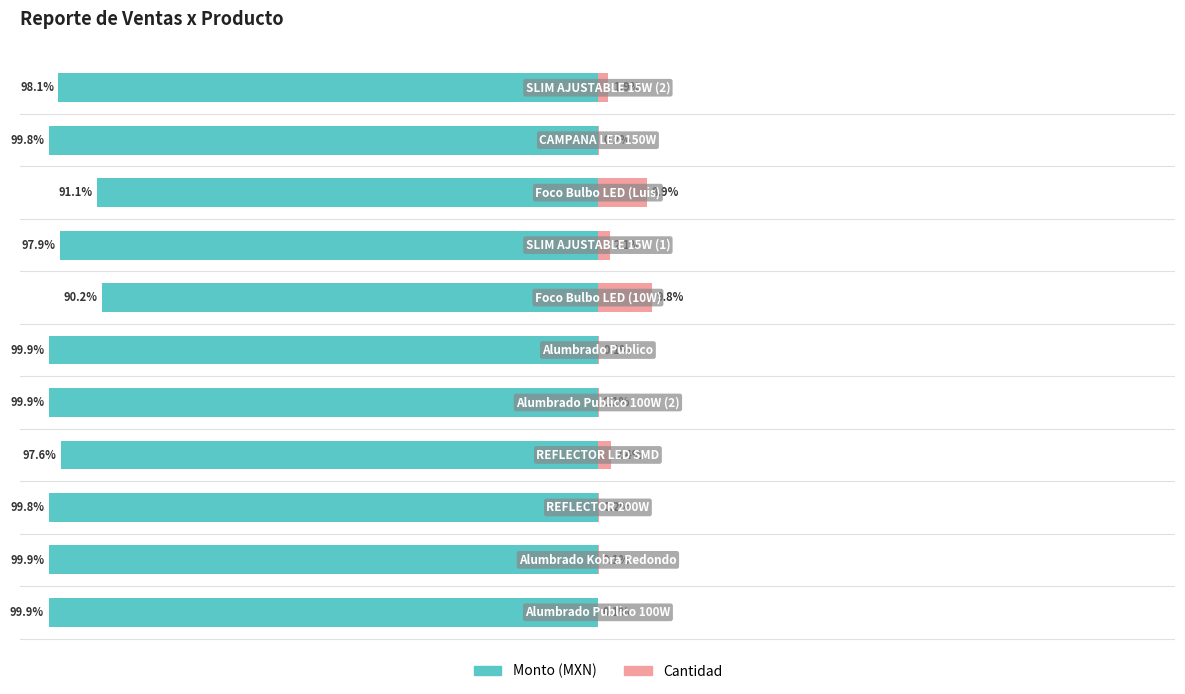

Which series has the largest range (max minus min)?

Cantidad